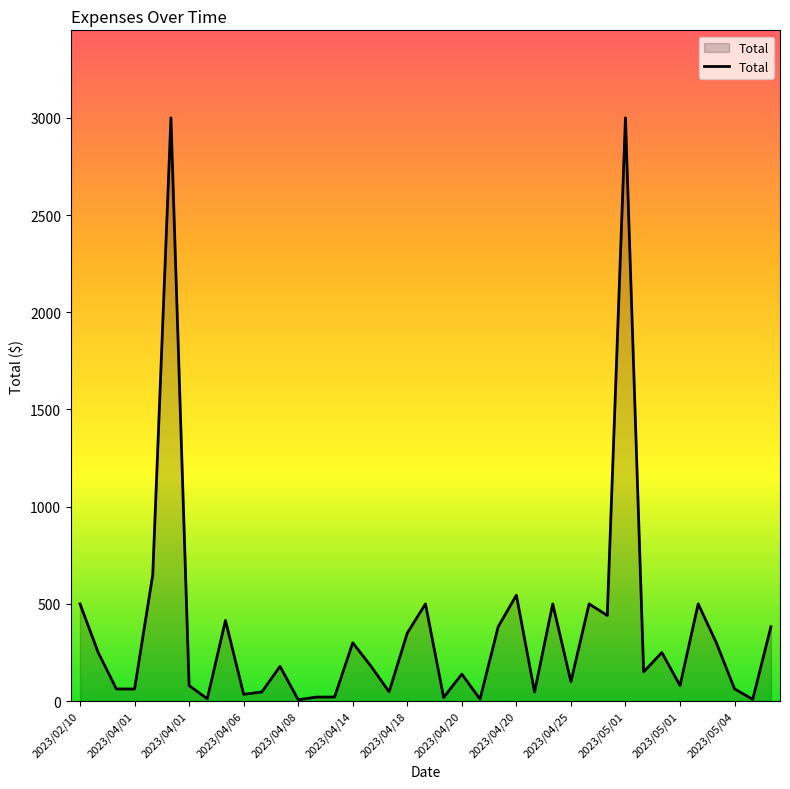

What is the greatest value displayed?

3000.0